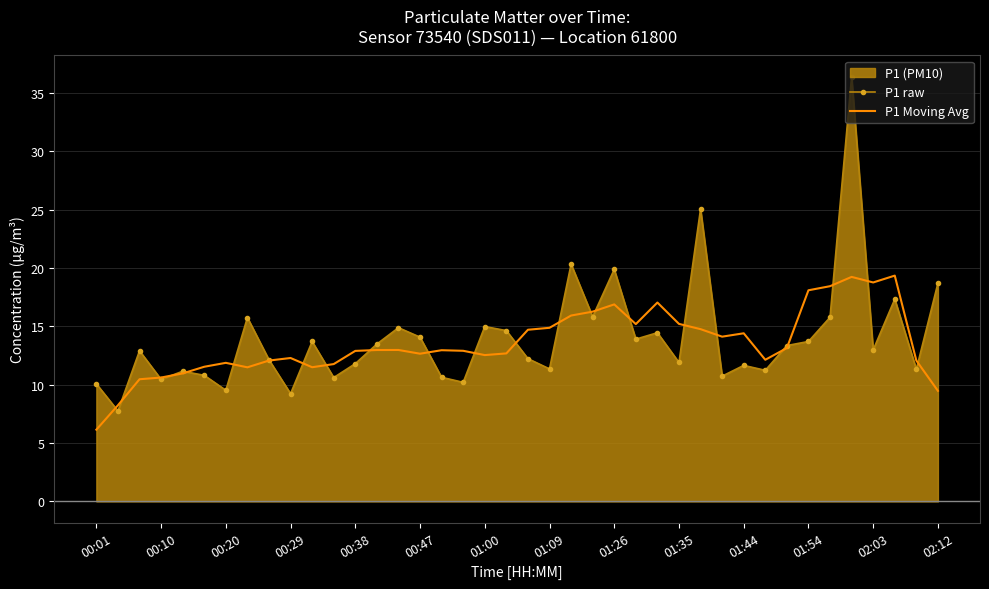

What is the average value of the P1 Moving Avg series?

13.5